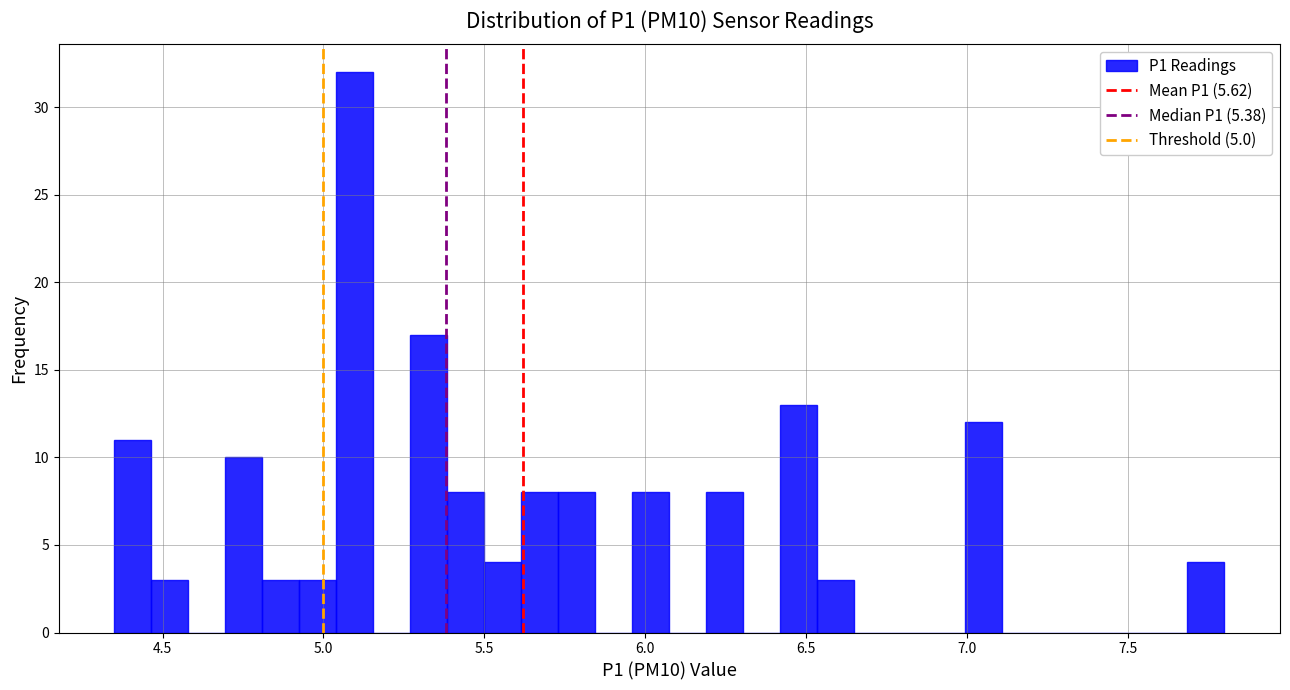

Around what value on the x-axis is the tallest bar? Give the approximate position of its centre, as read against the axis.

5.10